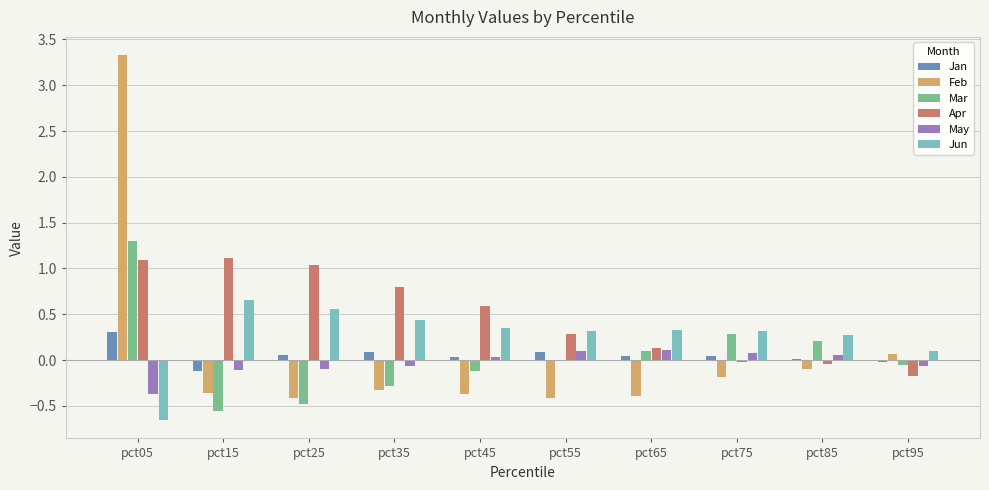

What is the total value across all series at pct75?

0.5